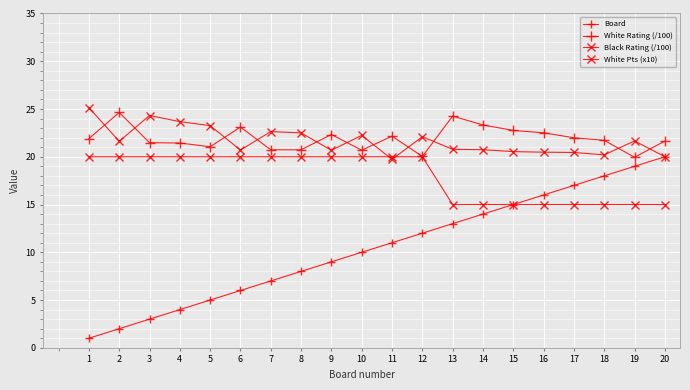

Where does the Black Rating (/100) series first go above 21?

1